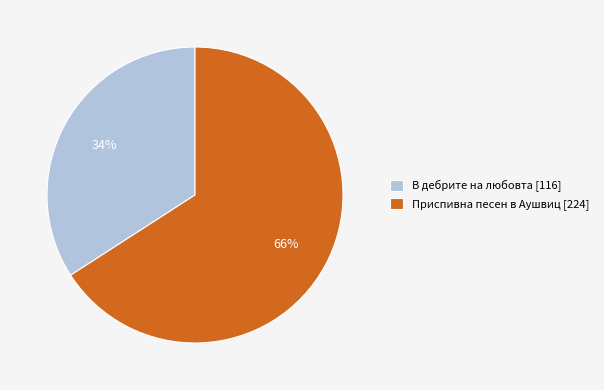

Which category has the biggest portion of the pie?

Приспивна песен в Аушвиц [224]